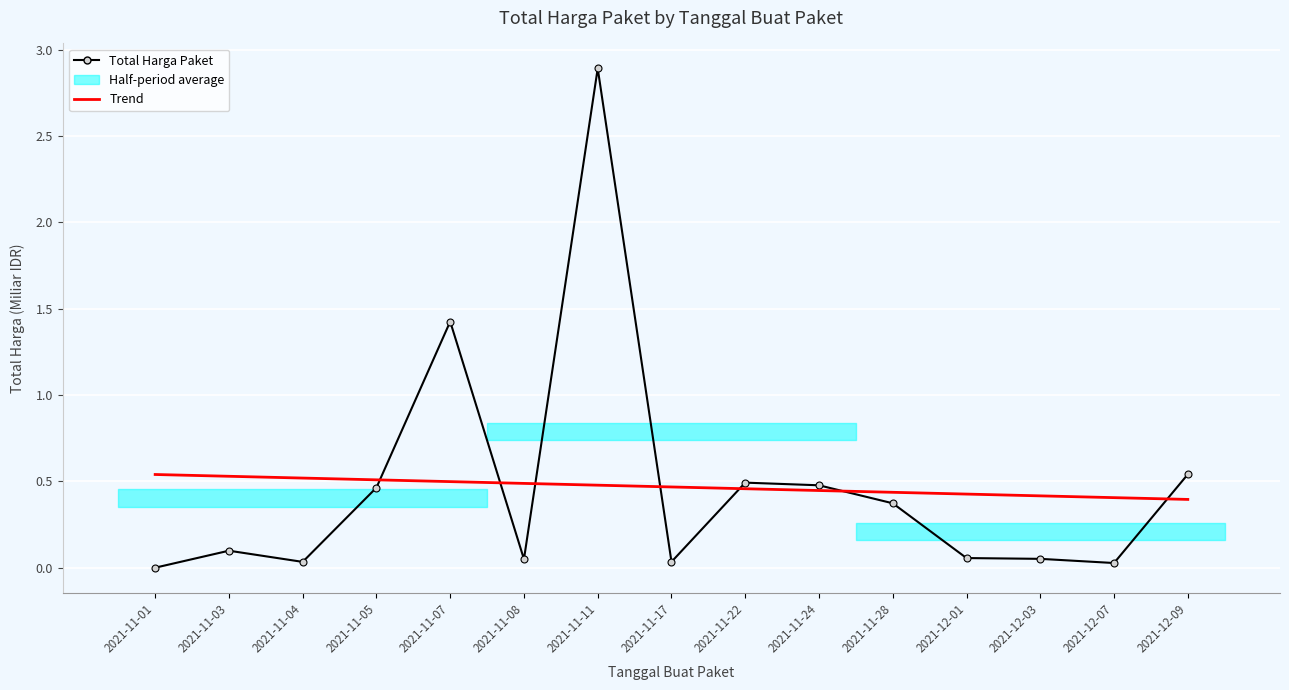

What is the difference between the maximum and minimum values in the Total Harga Paket series?

2.9